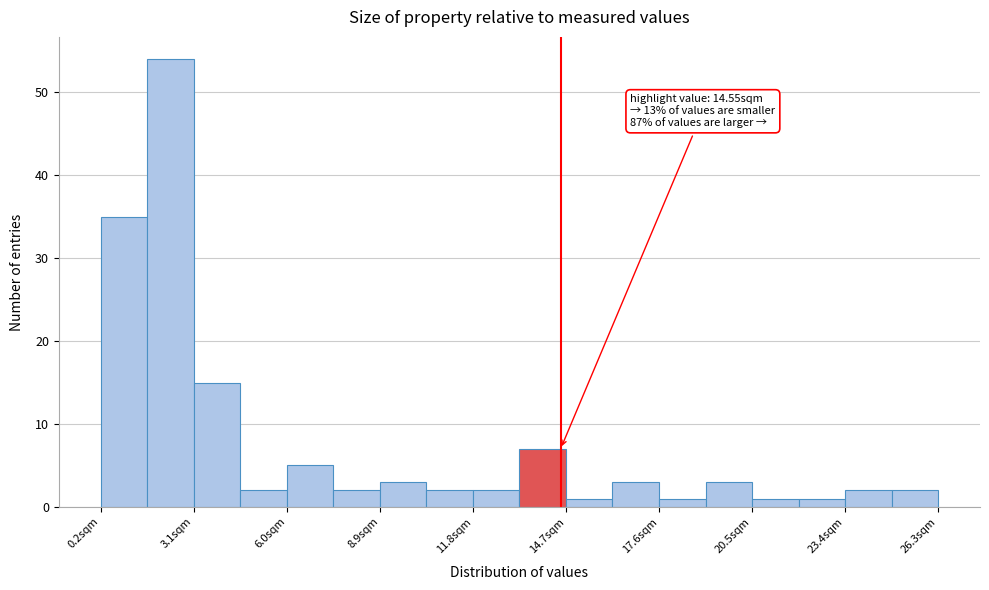

Around what value on the x-axis is the tallest bar? Give the approximate position of its centre, as read against the axis.

2.5